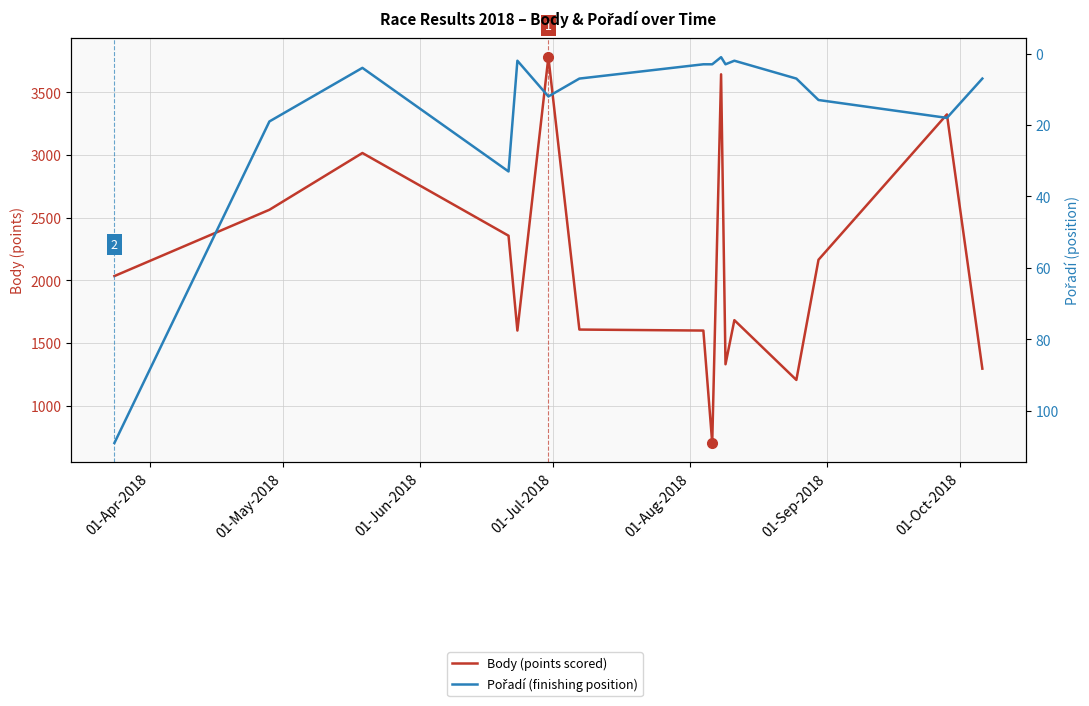

Where does the Pořadí (finishing position) series first go above 7?

01-Apr-2018